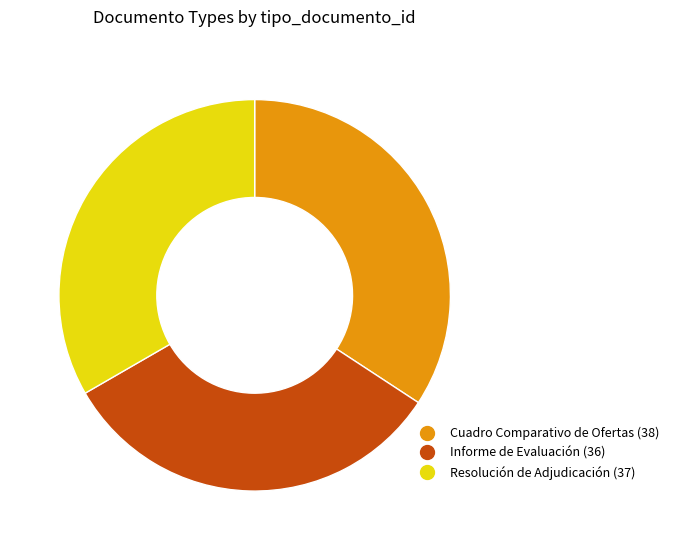

Is the sum of Cuadro Comparativo de Ofertas and Informe de Evaluación greater than half?

Yes